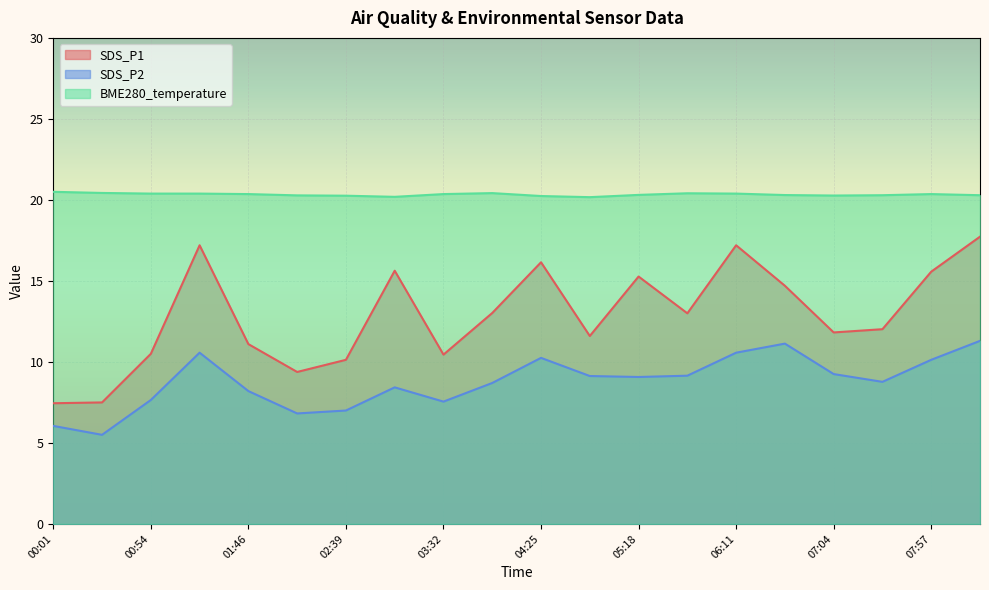

At which label does SDS_P1 reach its peak?

08:23